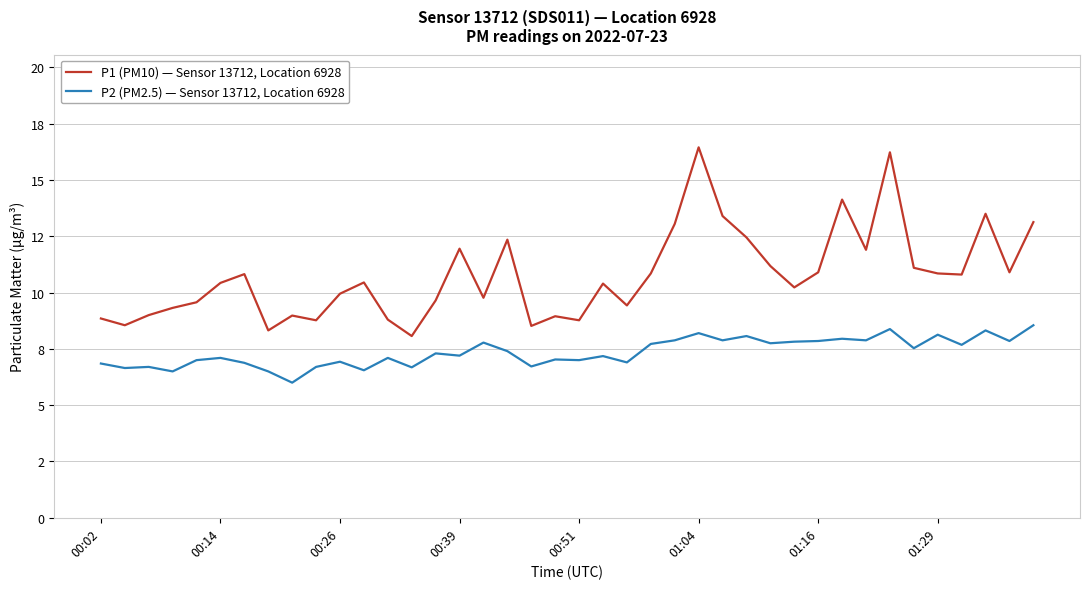

At which label does P1 (PM10) — Sensor 13712, Location 6928 first exceed 10?

00:14